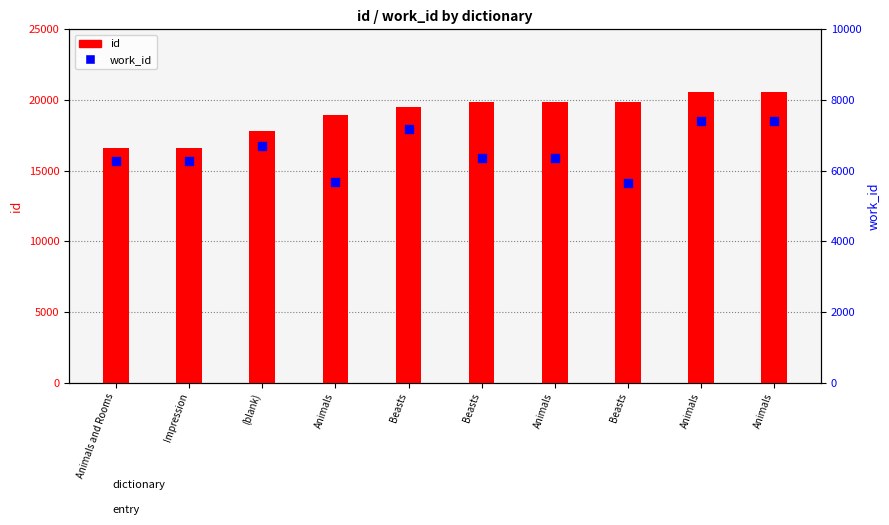

What are all the series names shown in the legend?

id, work_id